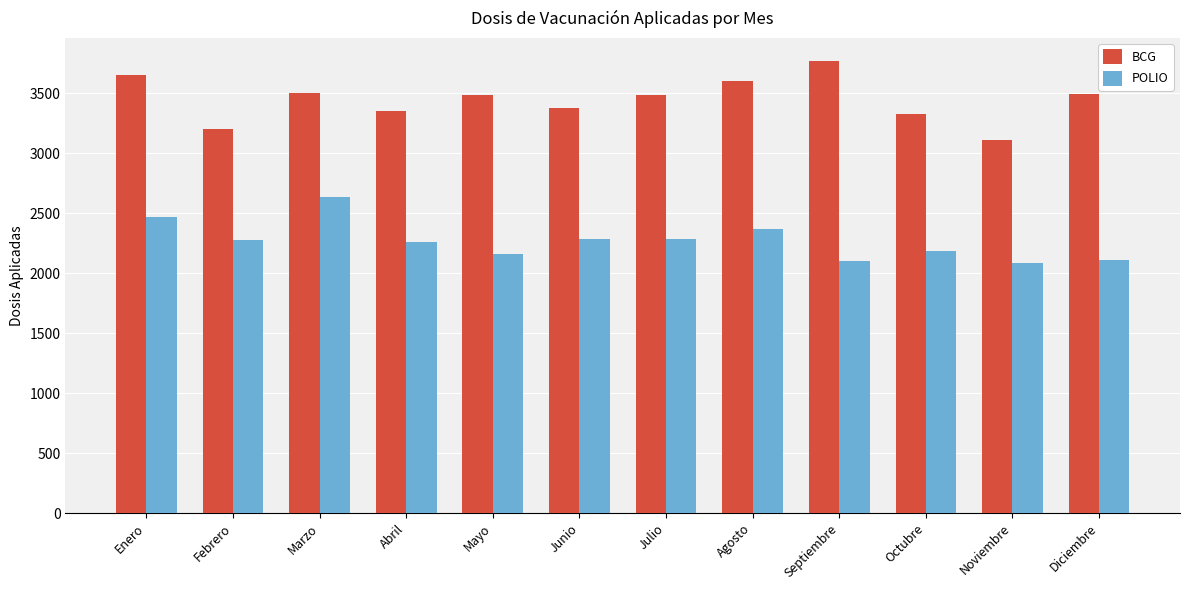

Which series has the largest total across all categories?

BCG